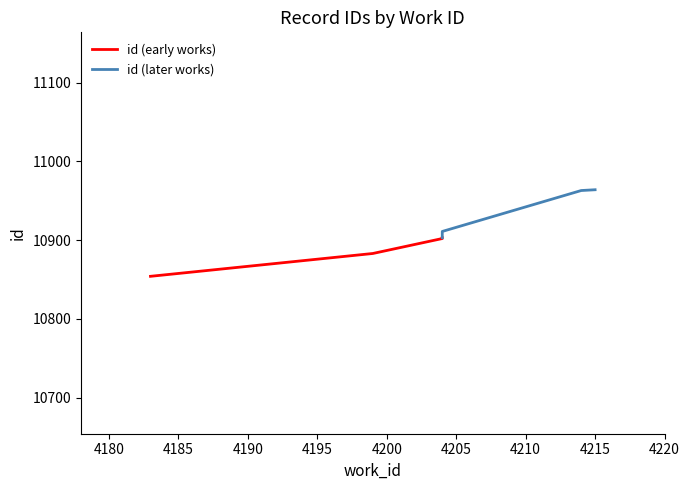

Approximately how many times larger is the value at 4183 compared to 4214?

1.0